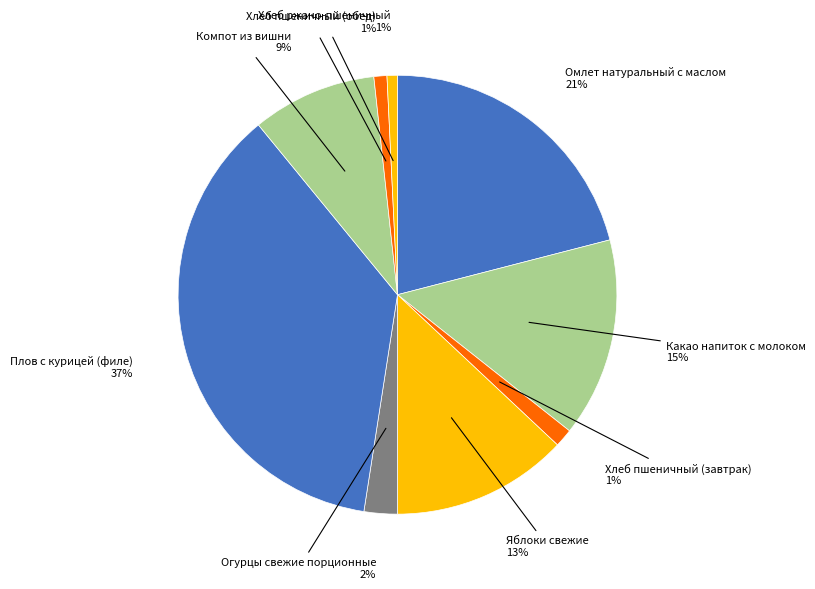

Which slice is the largest?

Плов с курицей (филе)